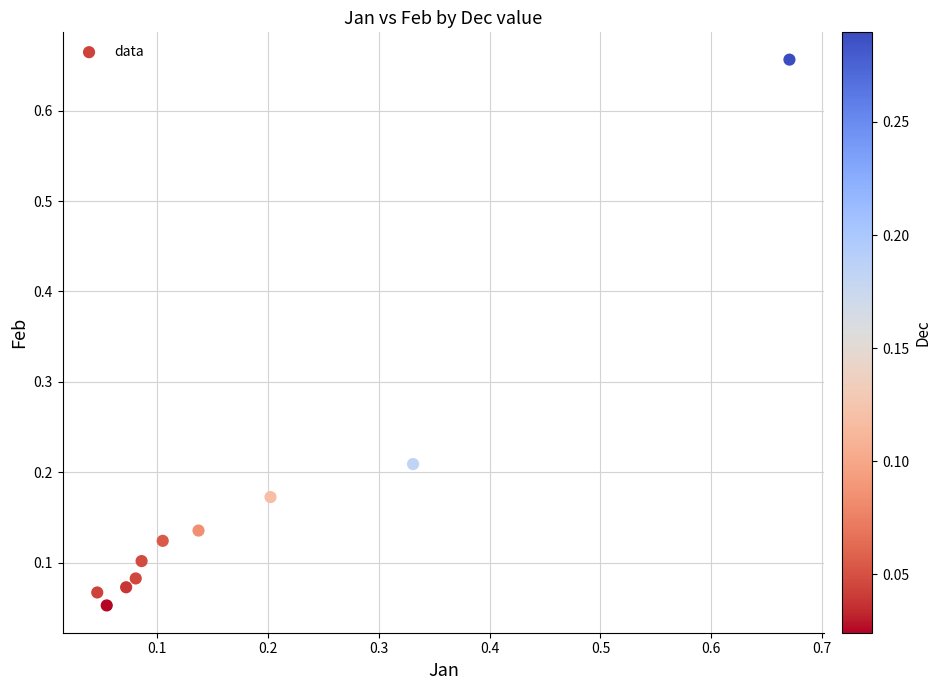

What is the range of Y values (max minus min)?

0.6